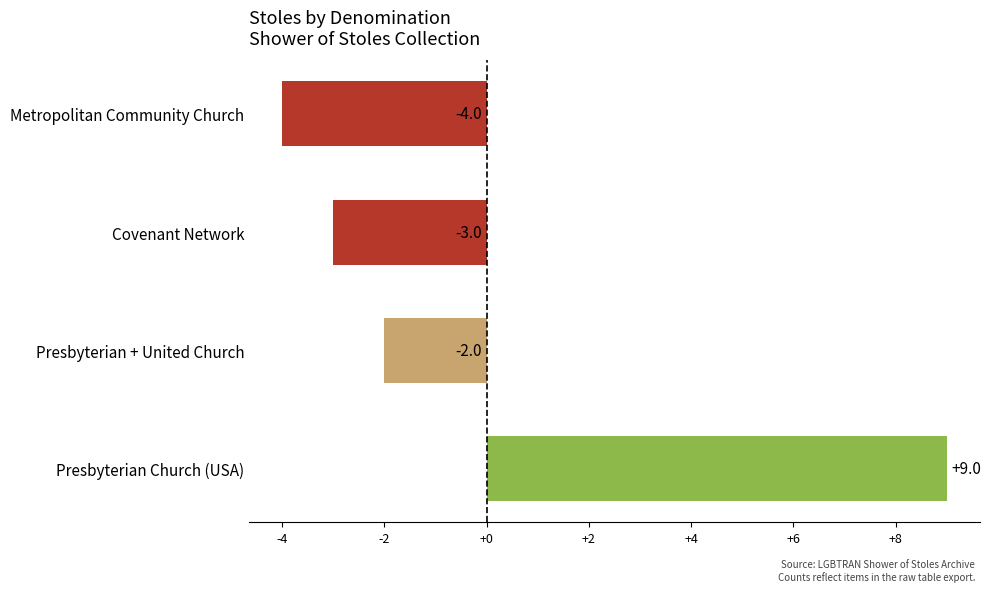

Read the value at Presbyterian Church (USA).

9